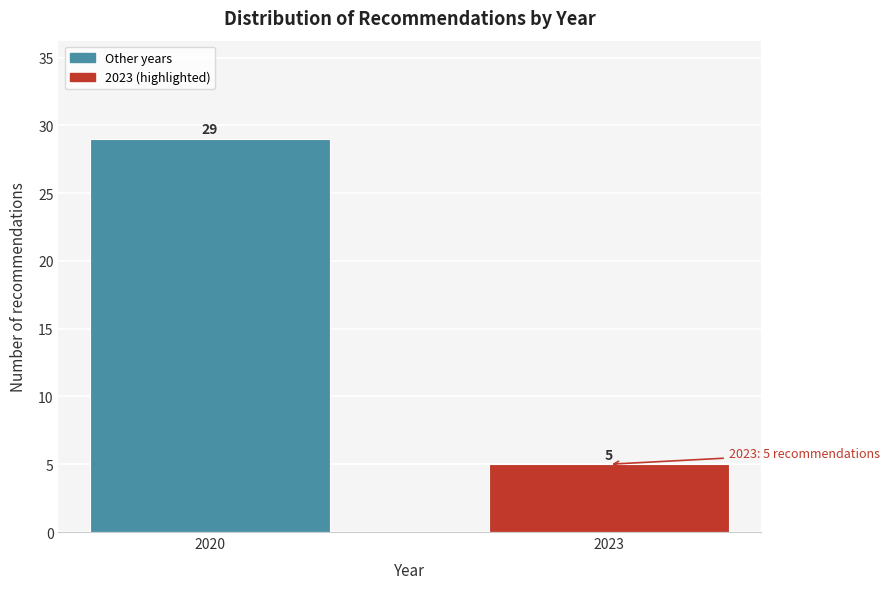

Reading left to right, extract all data points from this chart.

2020=29	2023=5